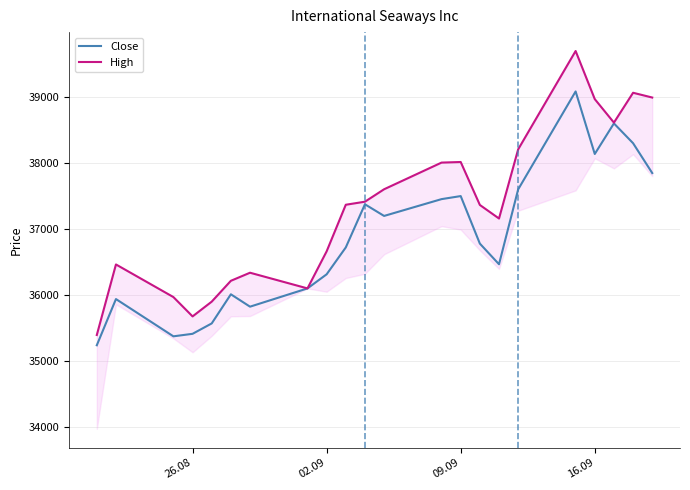

How many values in the High series exceed 37365?

10